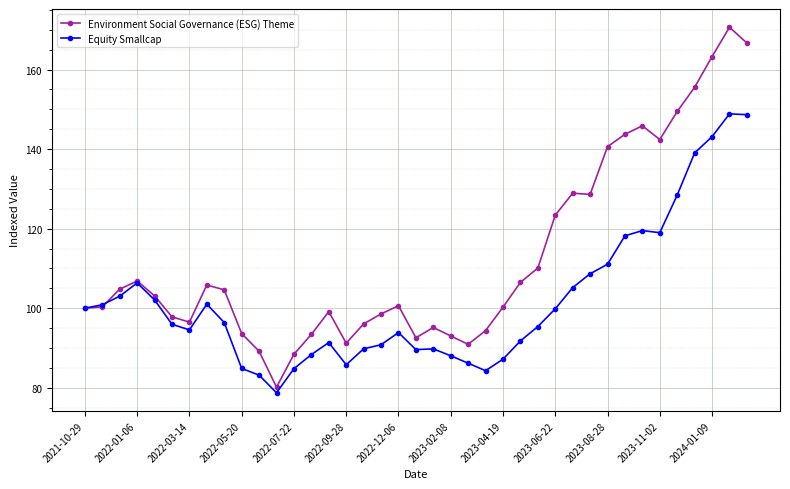

What is the minimum value shown in the chart?

78.7